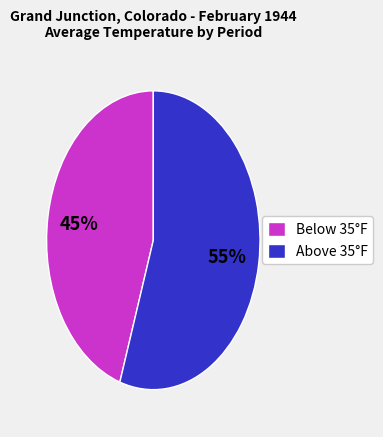

Count the number of slices in the pie.

2